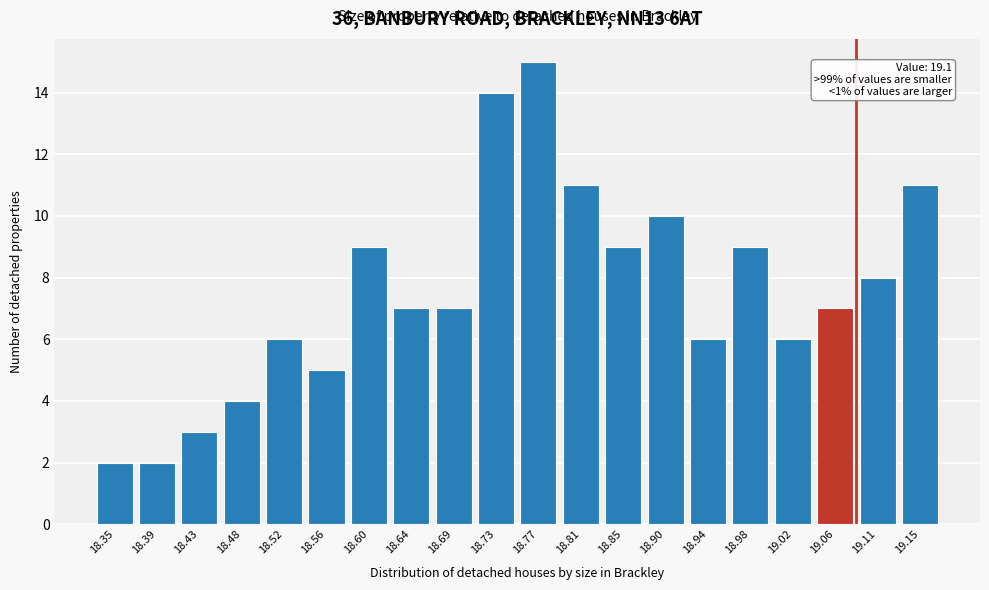

Reading right to left, what are all the values shown in this chart?

11	8	7	6	9	6	10	9	11	15	14	7	7	9	5	6	4	3	2	2